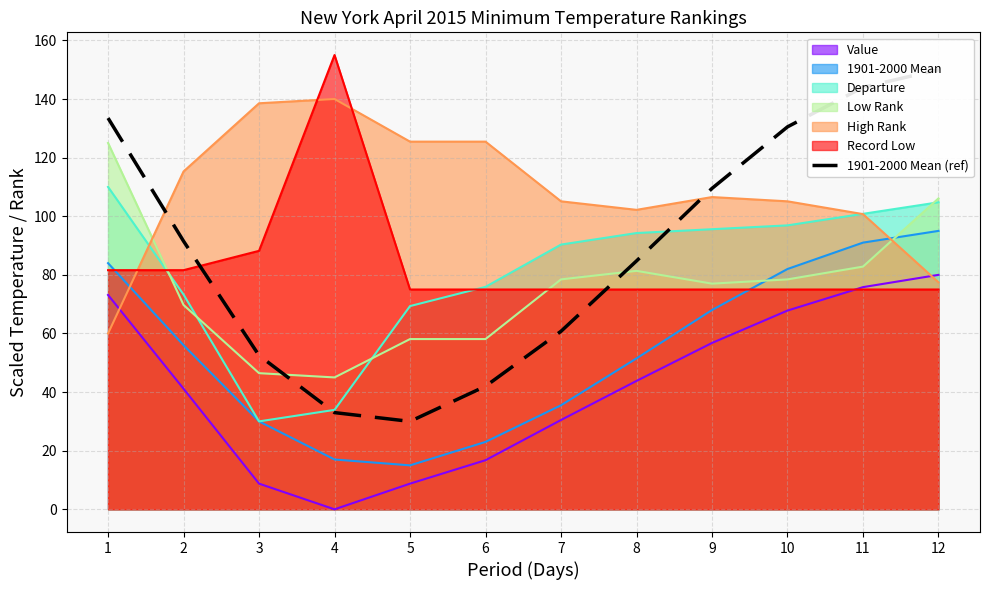

How many data points are less than 91?

6